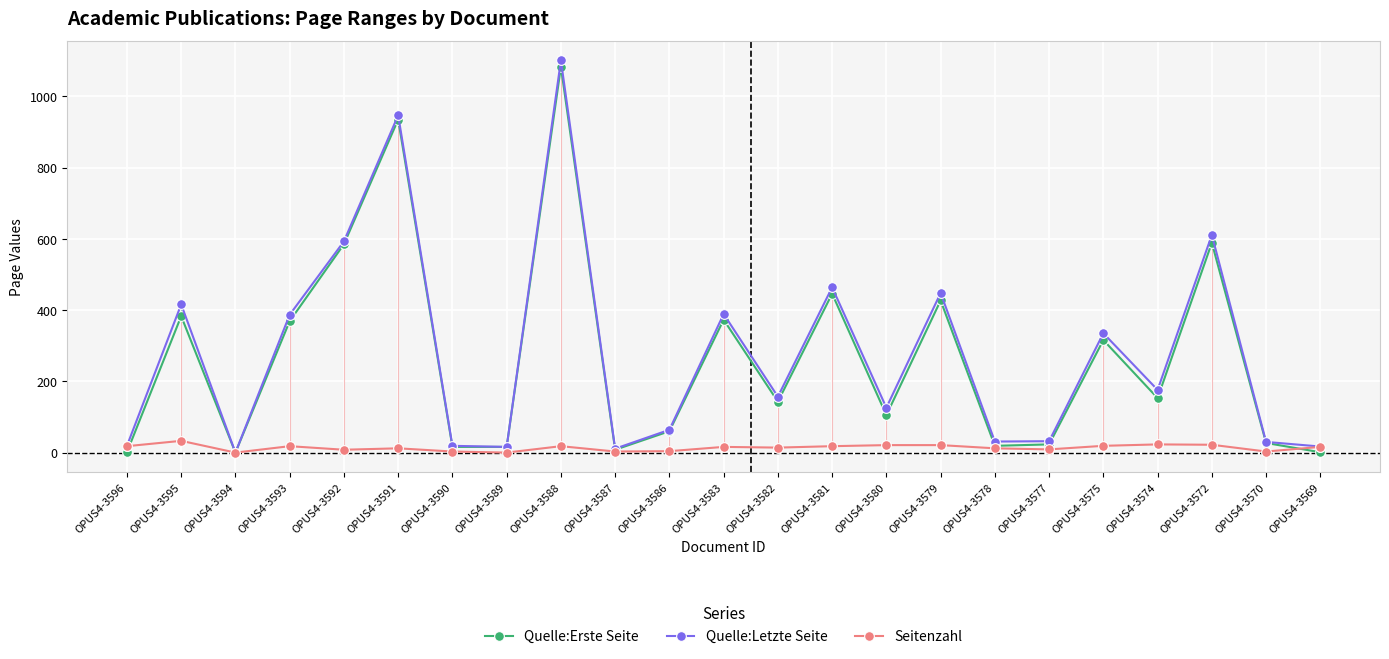

What is the maximum value for Seitenzahl?

33